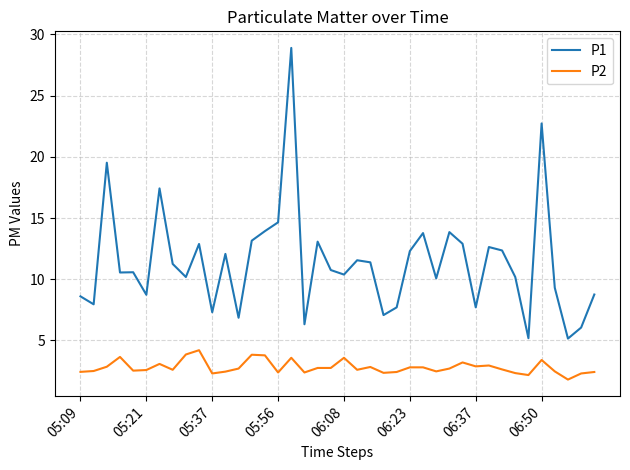

What is the difference between the maximum and minimum values in the P2 series?

2.4